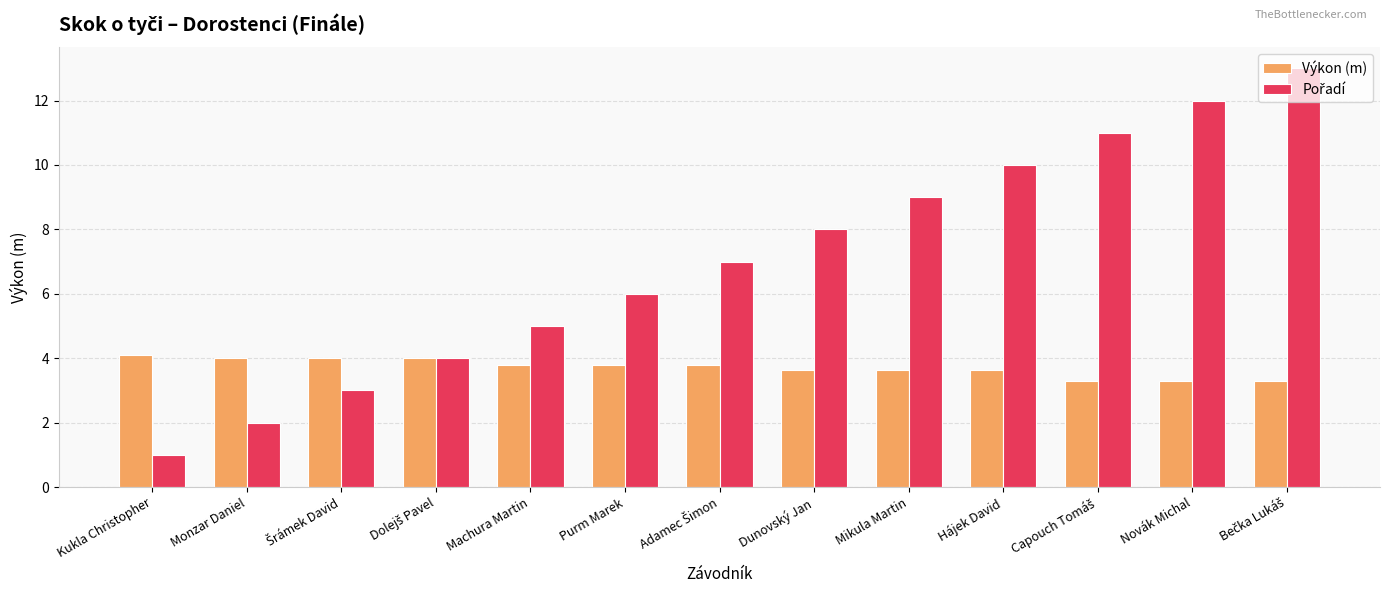

What is the approximate value of Výkon (m) at Novák Michal?

3.3